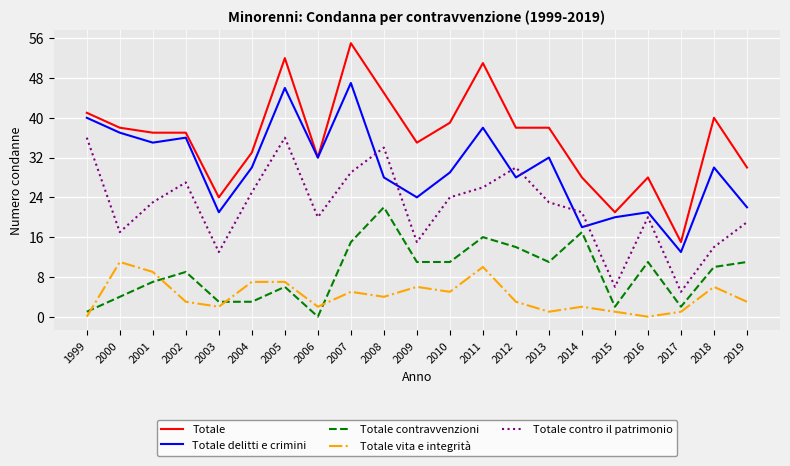

What is the total value across all series at 2016?

80